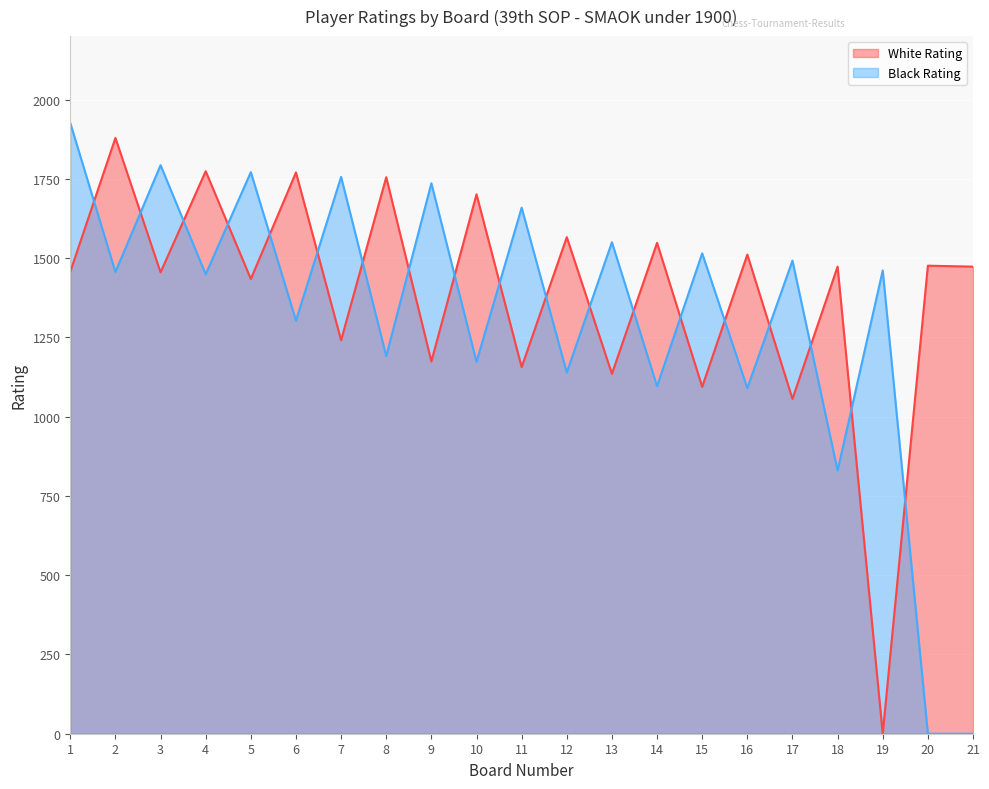

List the labels in order of White Rating value, smallest first.

19, 17, 15, 13, 11, 9, 7, 5, 3, 1, 18, 21, 20, 16, 14, 12, 10, 8, 6, 4, 2